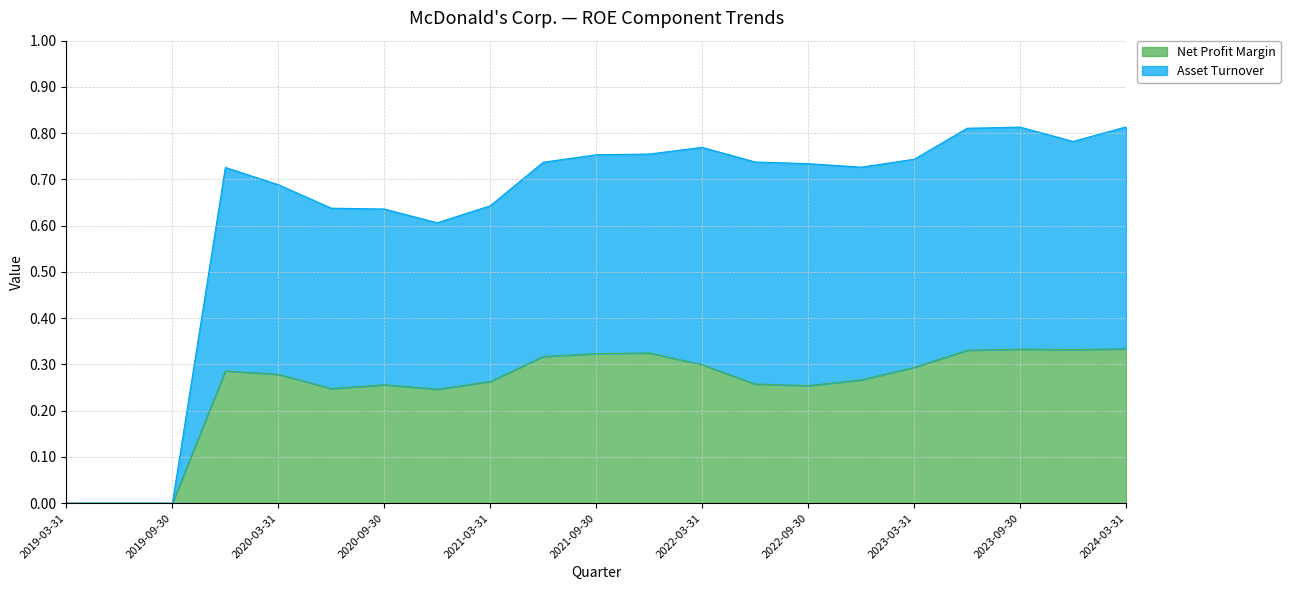

Reading left to right, list all the values displayed in this chart.

Net Profit Margin: 0.0	0.0	0.0	0.3	0.3	0.2	0.3	0.2	0.3	0.3	0.3	0.3	0.3	0.3	0.3	0.3	0.3	0.3	0.3	0.3	0.3
Asset Turnover: 0.0	0.0	0.0	0.7	0.7	0.6	0.6	0.6	0.6	0.7	0.8	0.8	0.8	0.7	0.7	0.7	0.7	0.8	0.8	0.8	0.8